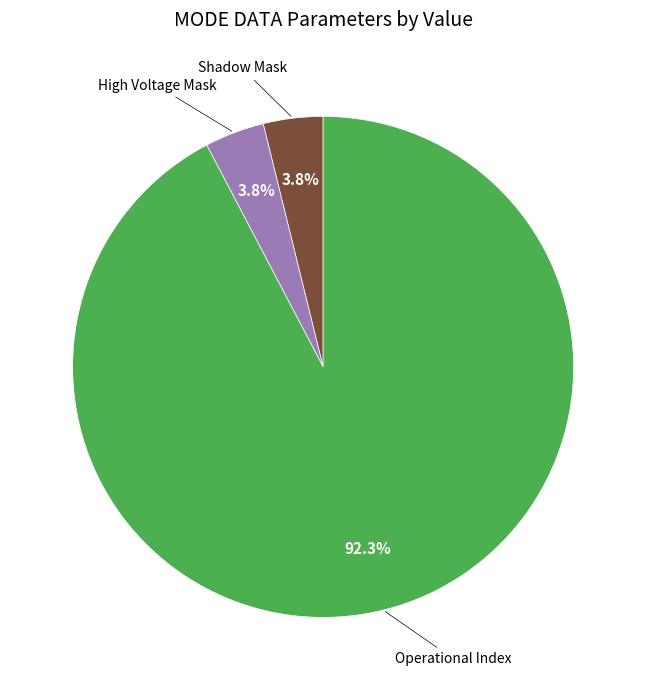

Is there any slice that represents more than half of the pie?

Yes